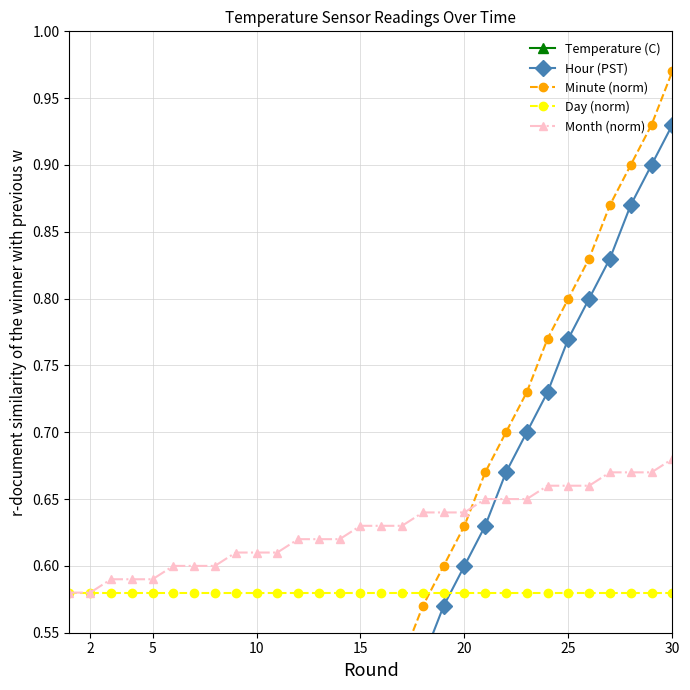

How many Month (norm) values are between 0 and 1?

30